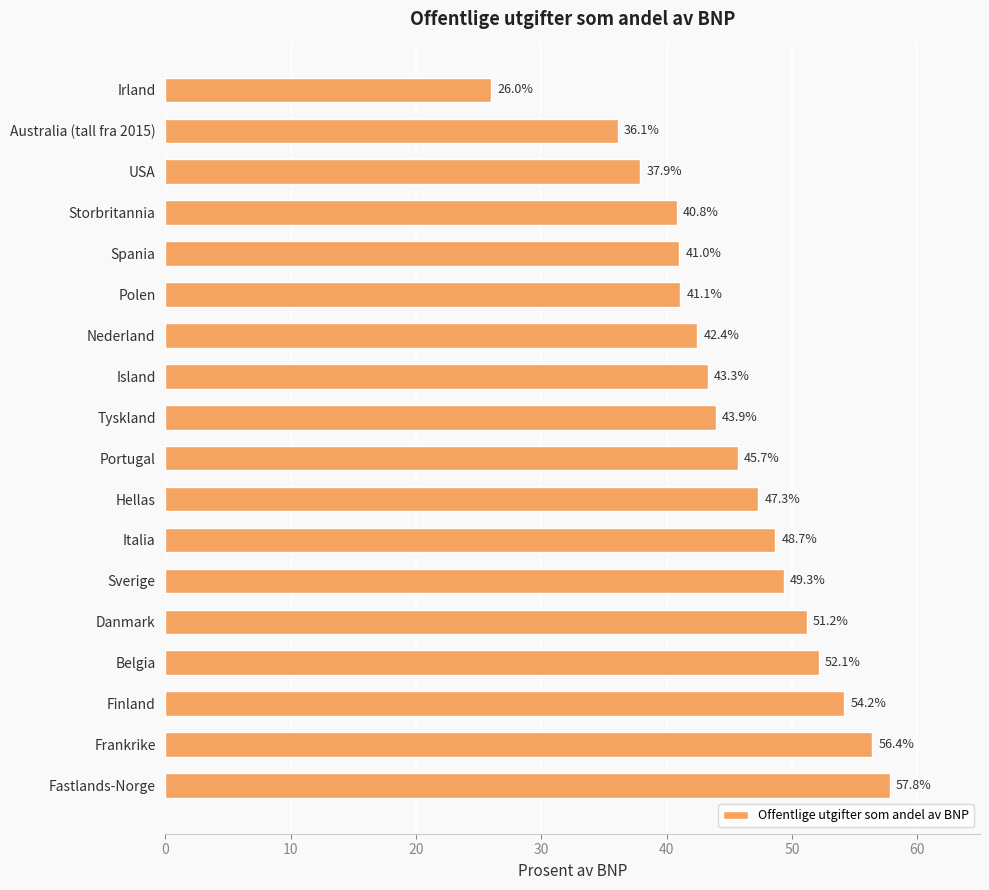

Reading top to bottom, what are all the values shown in this chart?

Irland=26.0	Australia (tall fra 2015)=36.1	USA=37.9	Storbritannia=40.8	Spania=41.0	Polen=41.1	Nederland=42.4	Island=43.3	Tyskland=43.9	Portugal=45.7	Hellas=47.3	Italia=48.7	Sverige=49.3	Danmark=51.2	Belgia=52.1	Finland=54.2	Frankrike=56.4	Fastlands-Norge=57.8